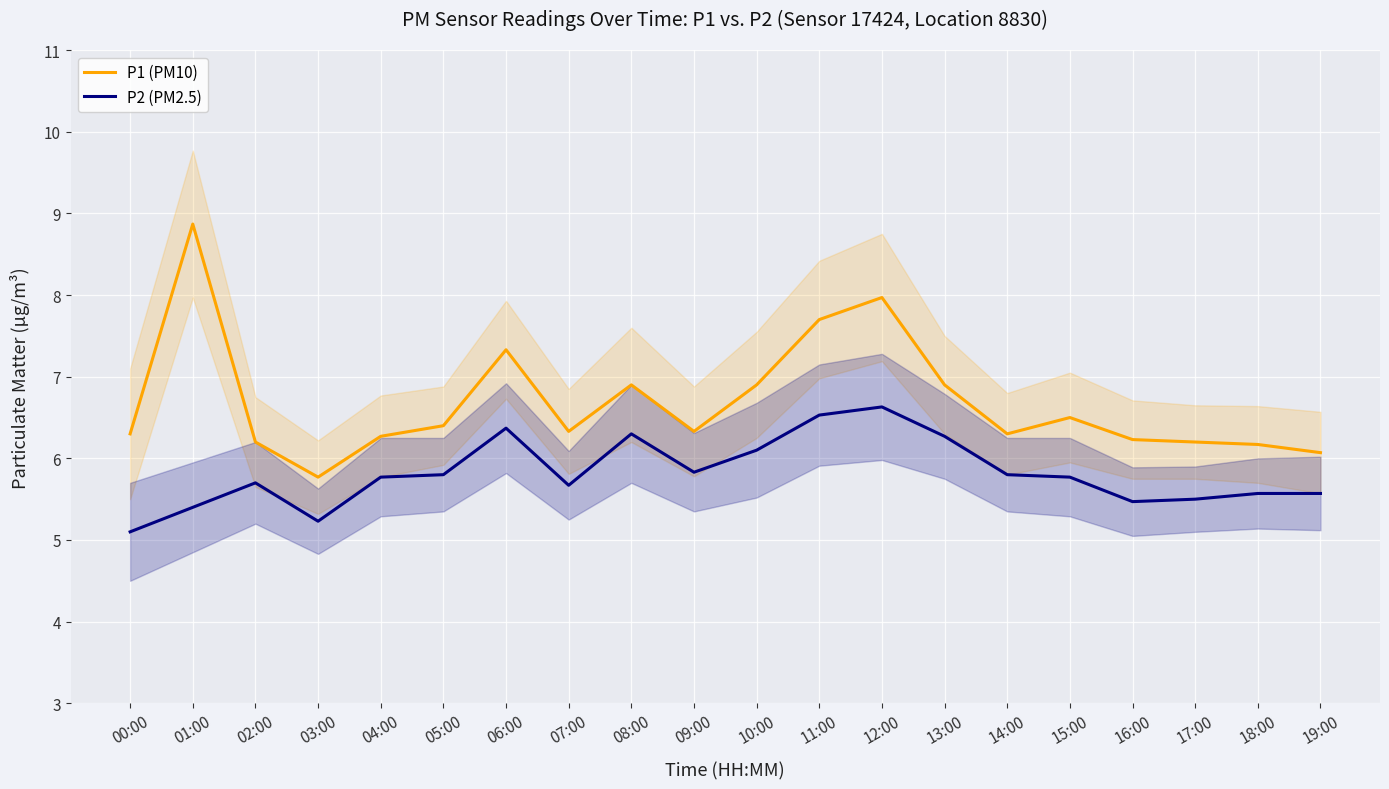

What is the highest value of the P2 (PM2.5) series?

6.6